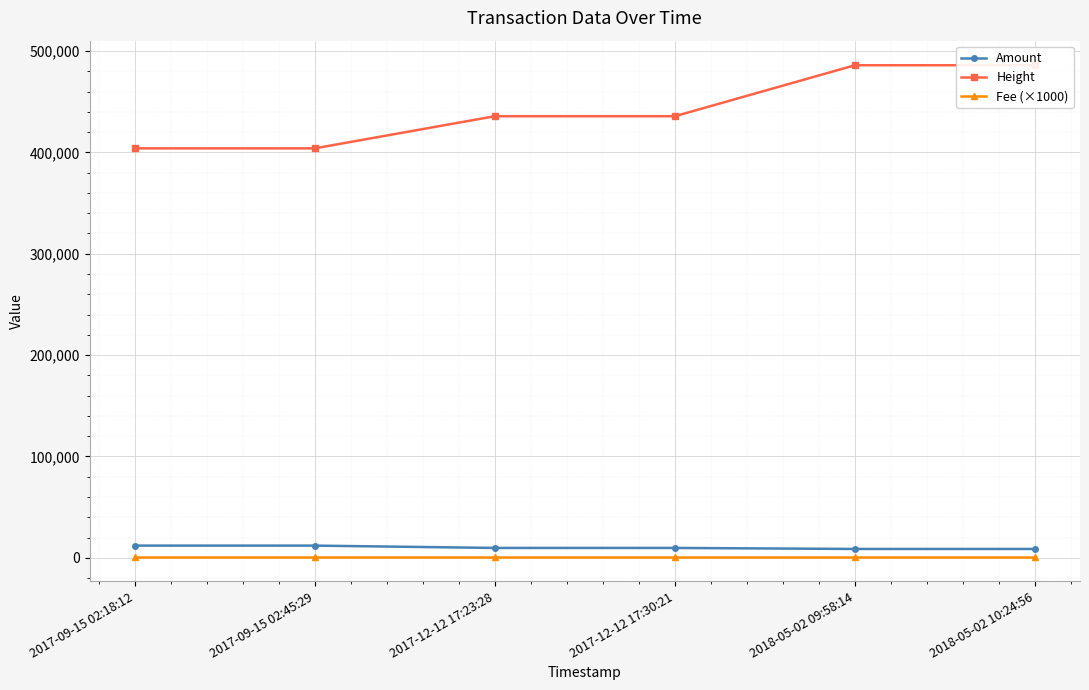

What position from the right is 2017-09-15 02:18:12?

6